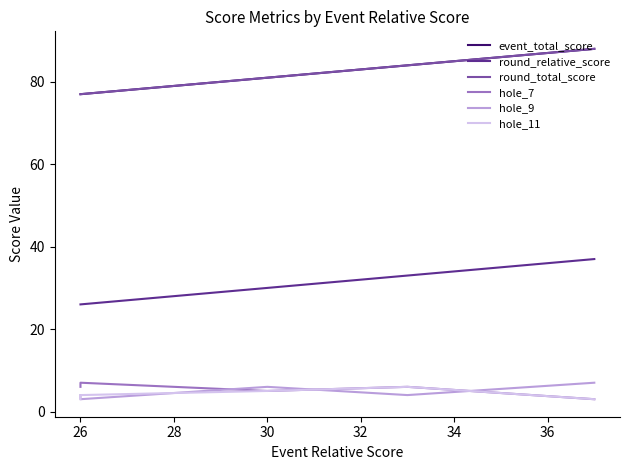

Which series has the largest range (max minus min)?

event_total_score